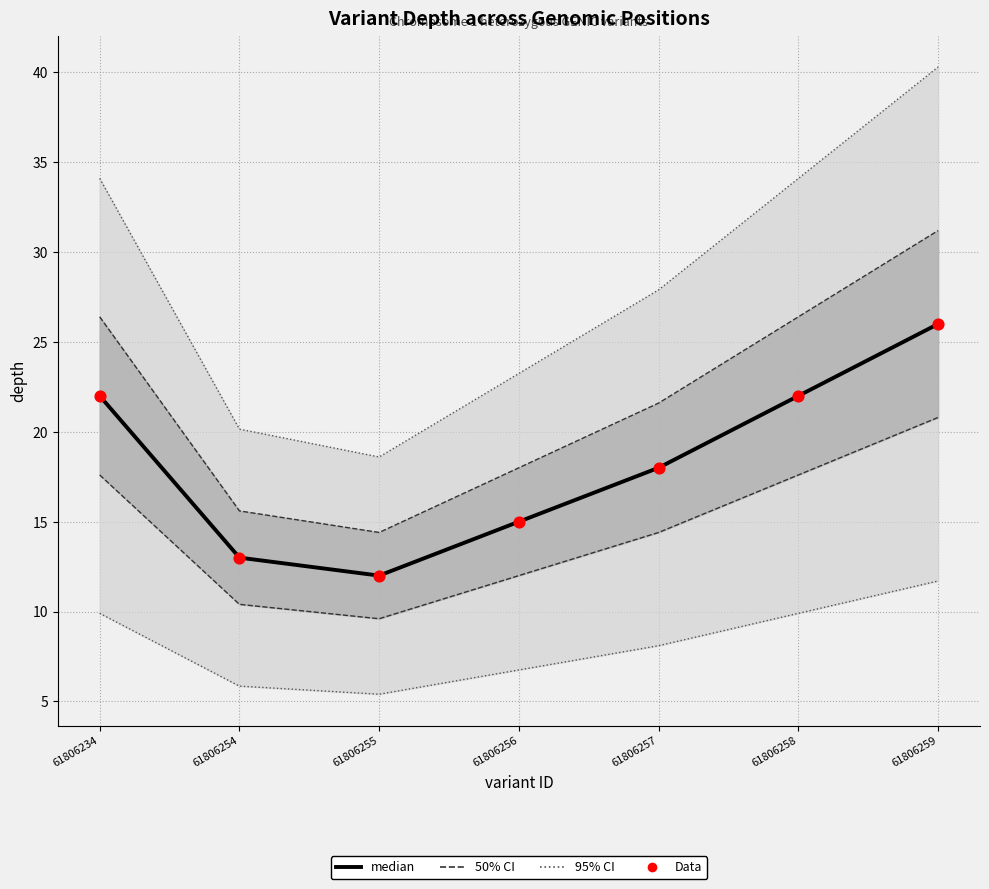

At which category is the sum across all series the highest?

61806259